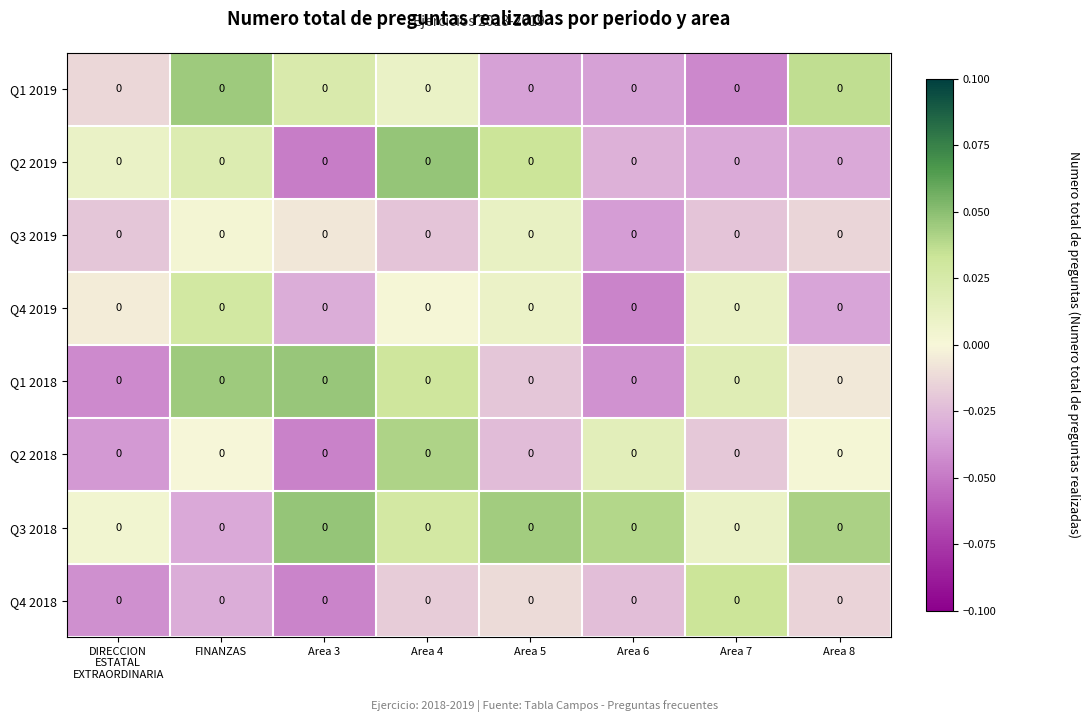

The Q4 2018 series shows -0.0 at Area 4. True or false?

True